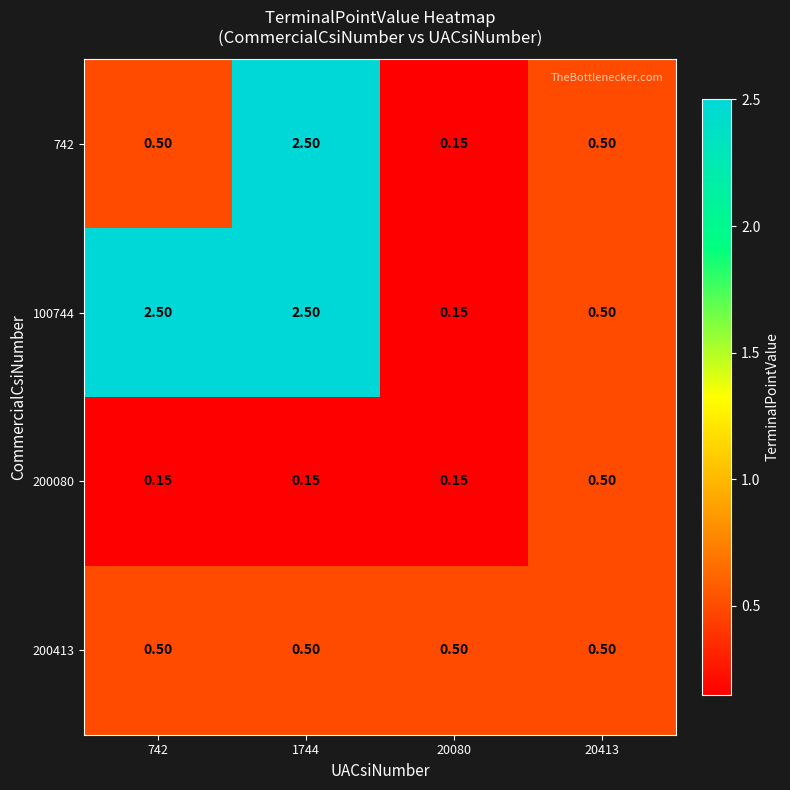

Rank the series by their average value, from highest to lowest.

100744, 742, 200413, 200080